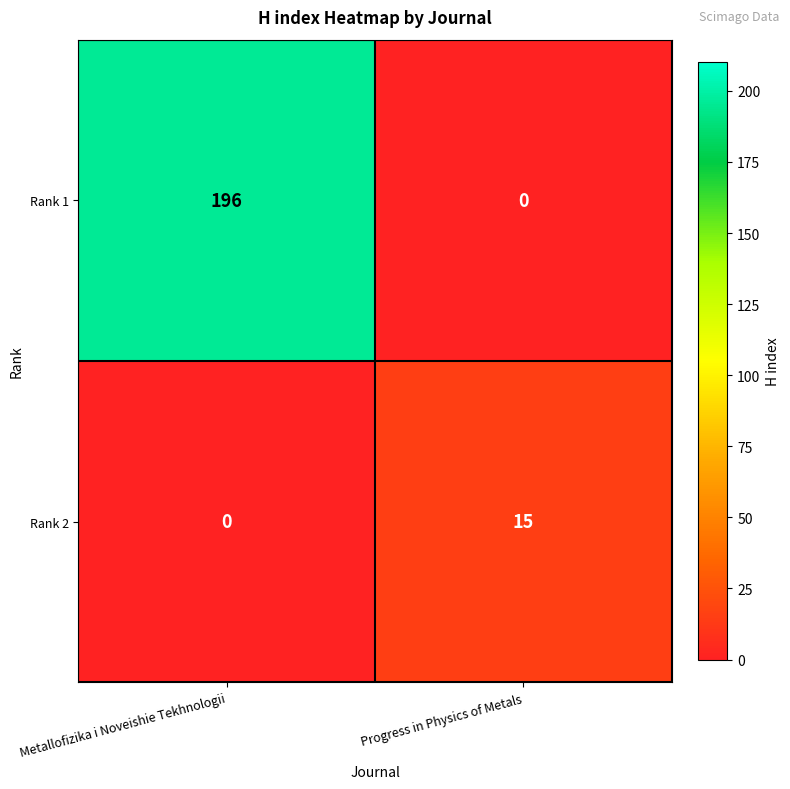

The Rank 1 series shows 196 at Metallofizika i Noveishie Tekhnologii. True or false?

True